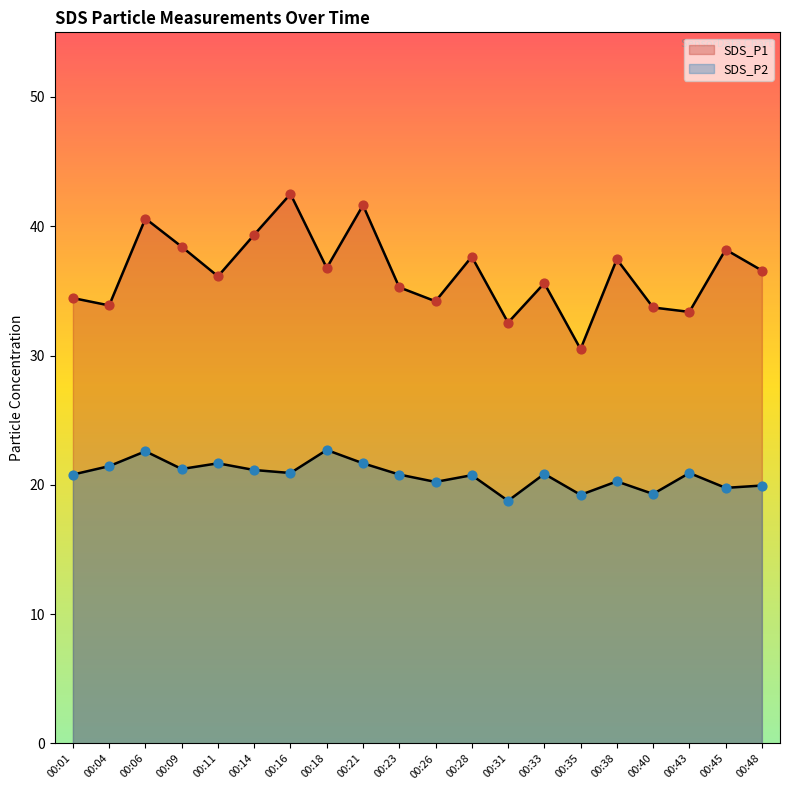

Which series reaches the maximum Y coordinate?

SDS_P1